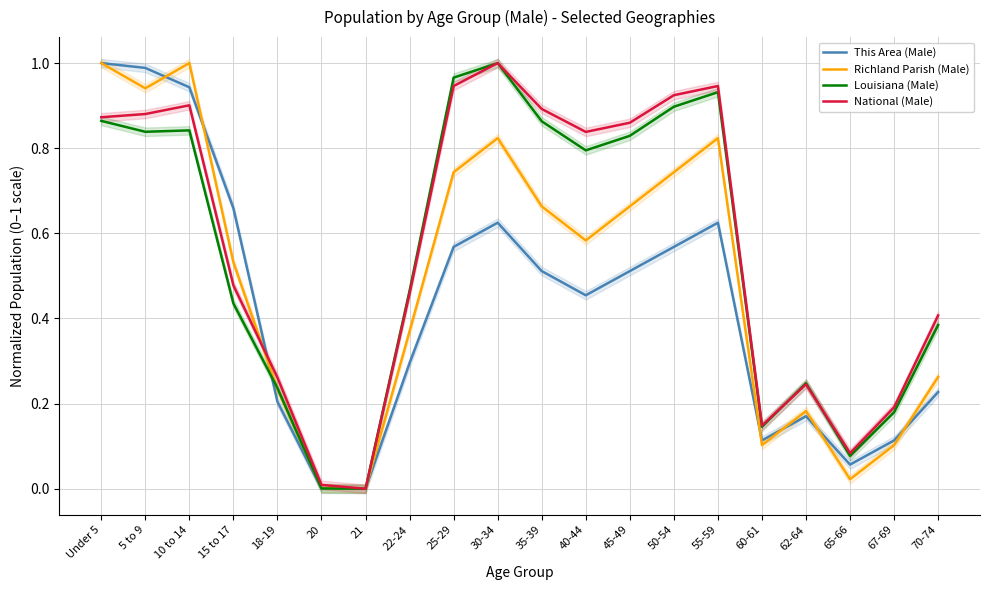

True or false: Louisiana (Male) has a value of 0.8 at 45-49.

True